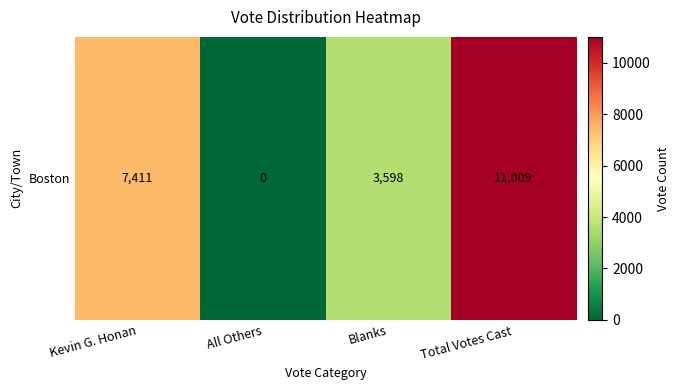

Where does the data first go above 7411?

Total Votes Cast